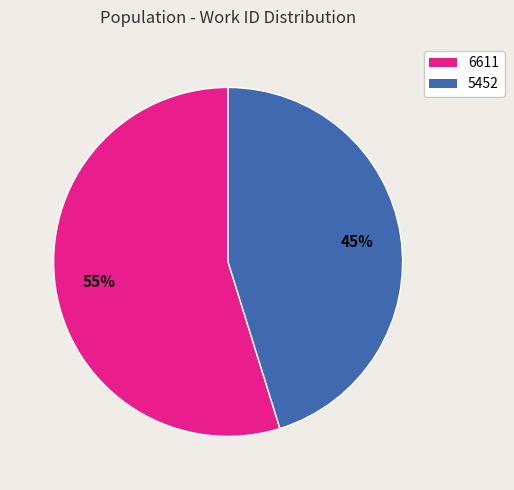

Is there any slice that represents more than half of the pie?

Yes